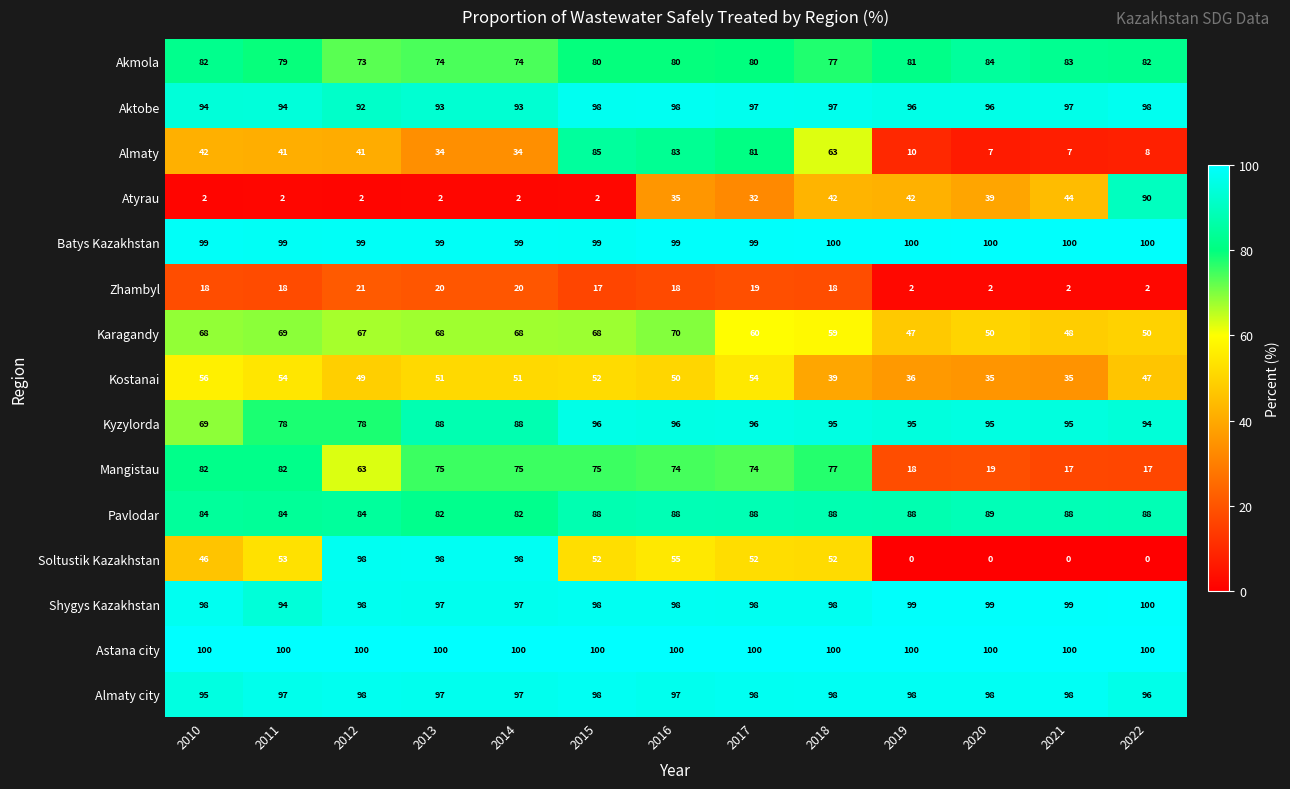

At which label is Kostanai closest to 45?

2022